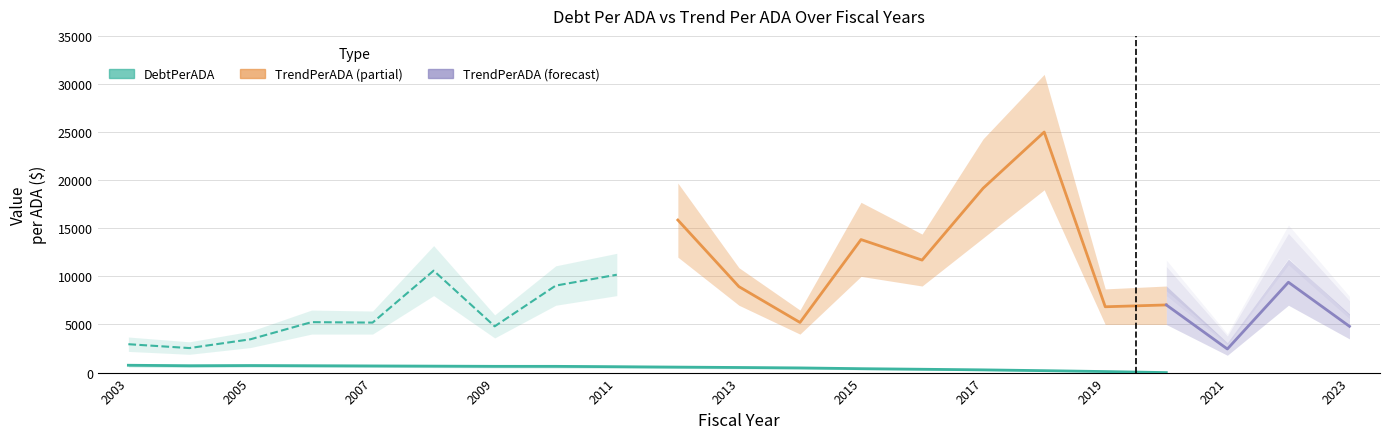

At how many categories does at least one series exceed 5550?

12